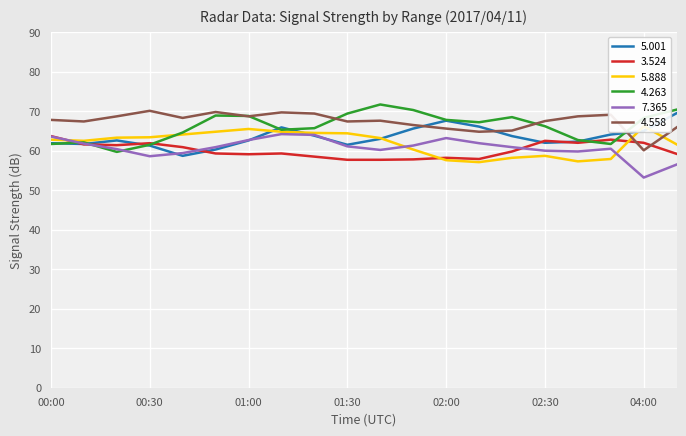

What is the maximum value for 7.365?

64.2